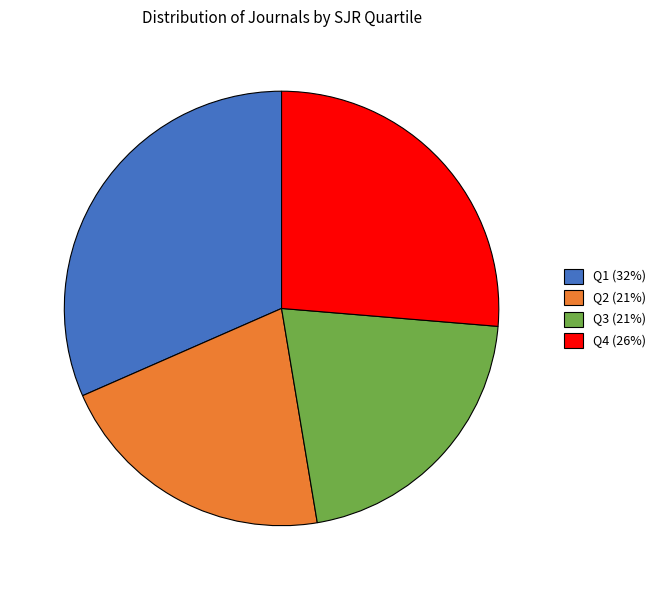

Which slice is the largest?

Q1